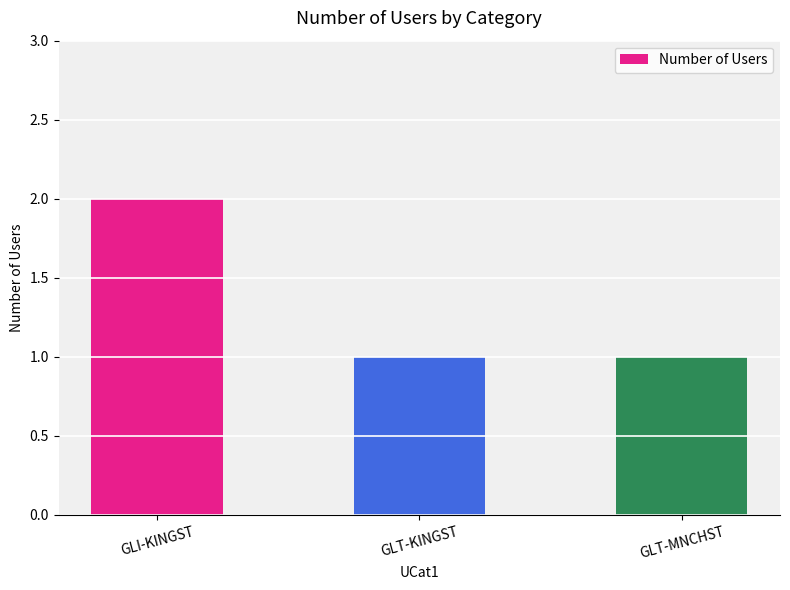

Approximately how many times larger is the value at GLT-MNCHST compared to GLT-KINGST?

1.0